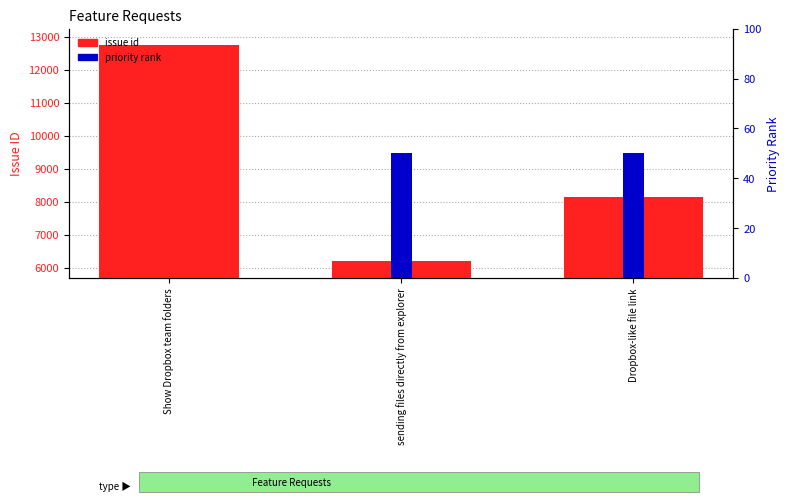

Which series has the largest total across all categories?

issue id